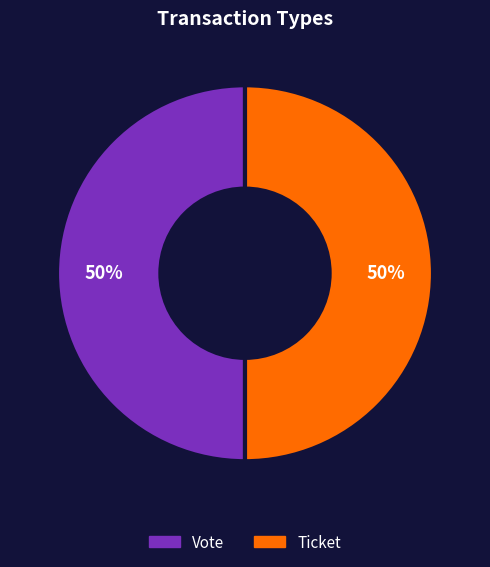

Do Vote and Ticket together represent more than half of the pie?

Yes